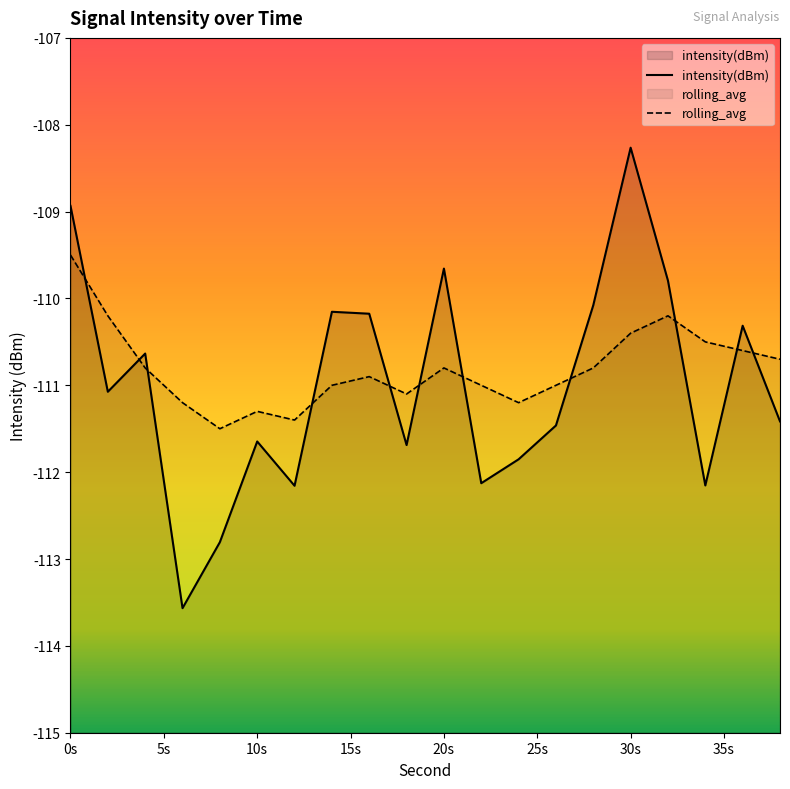

Read the intensity(dBm) value at 2.

-111.1